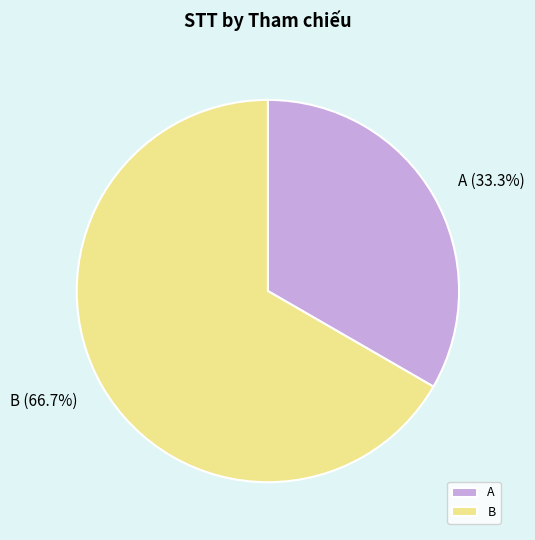

How many slices are in this pie chart?

2